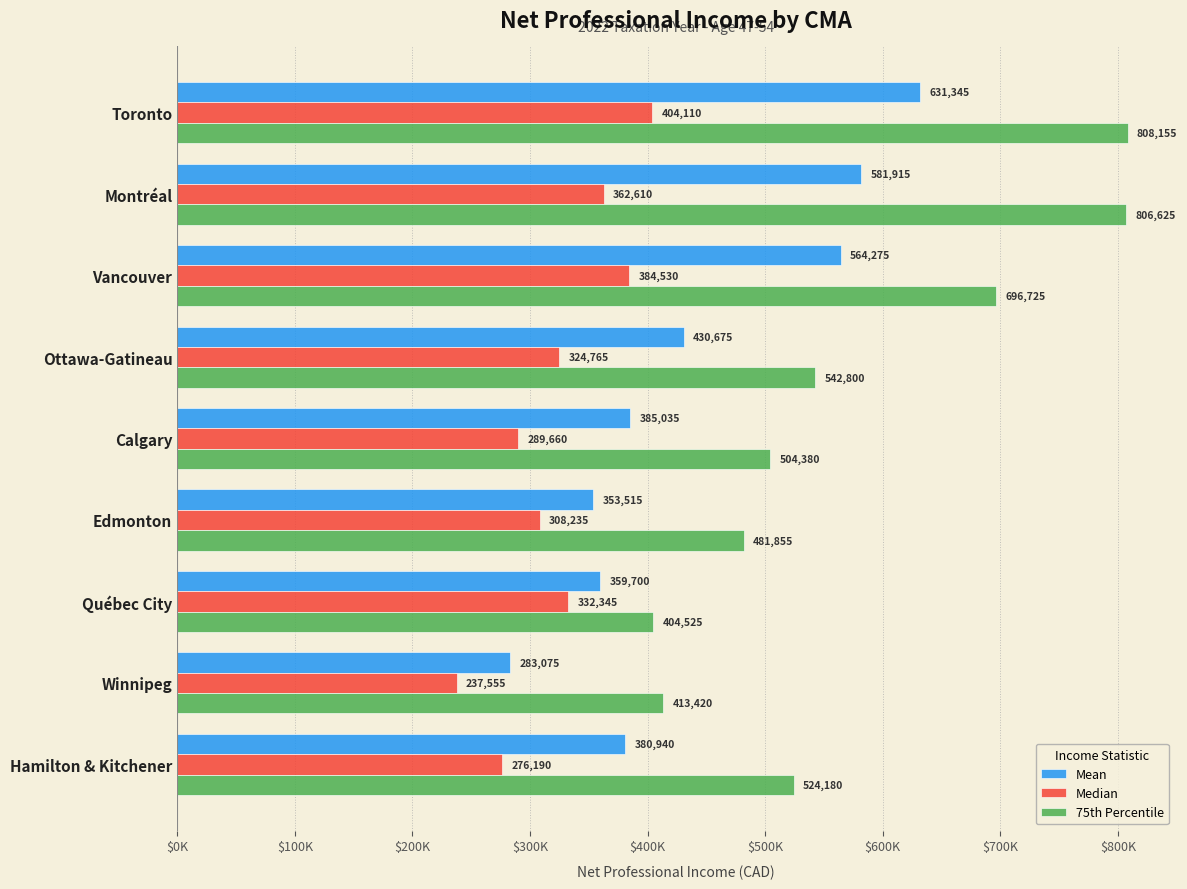

At which category is the sum across all series the highest?

Toronto